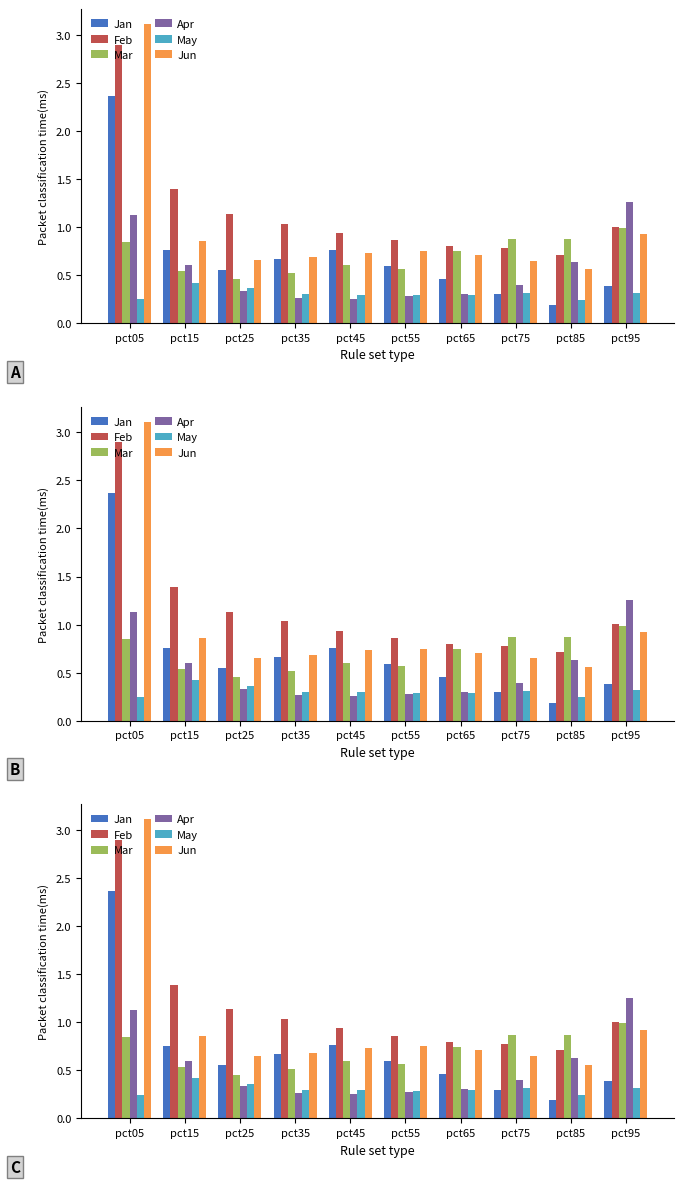

At how many categories does at least one series exceed 2?

1